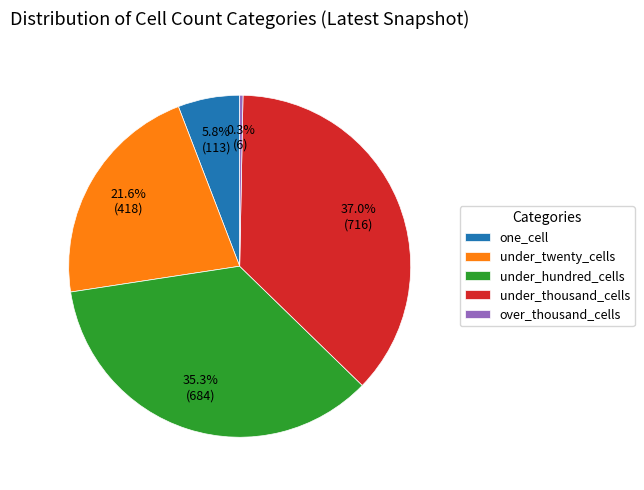

To the nearest percent, what is the combined percentage of under_twenty_cells and under_thousand_cells?

59%